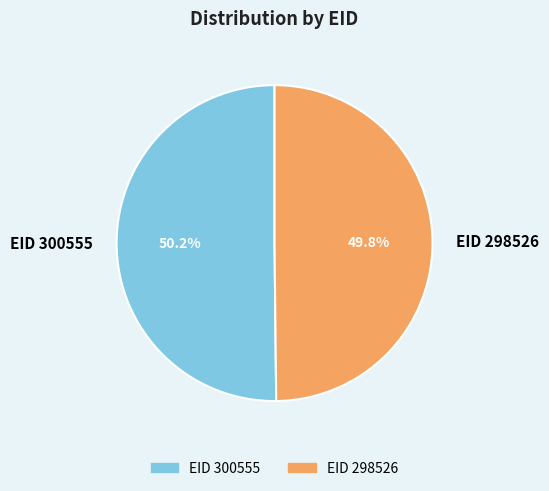

Is the sum of EID 298526 and EID 300555 greater than half?

Yes